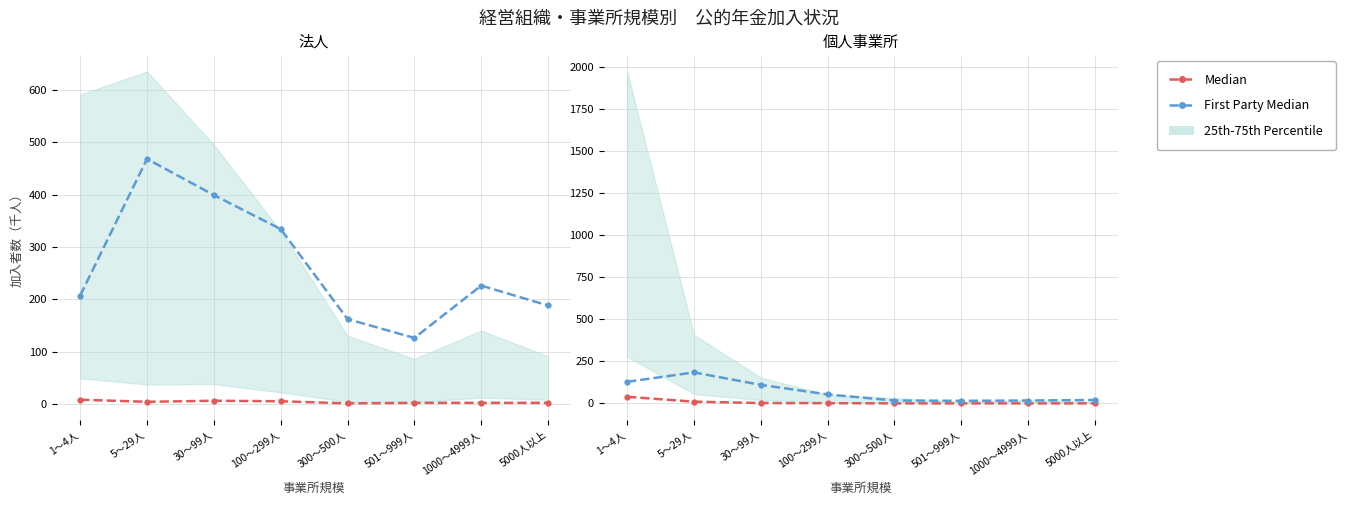

The Median series shows 6 at 5～29人. True or false?

False